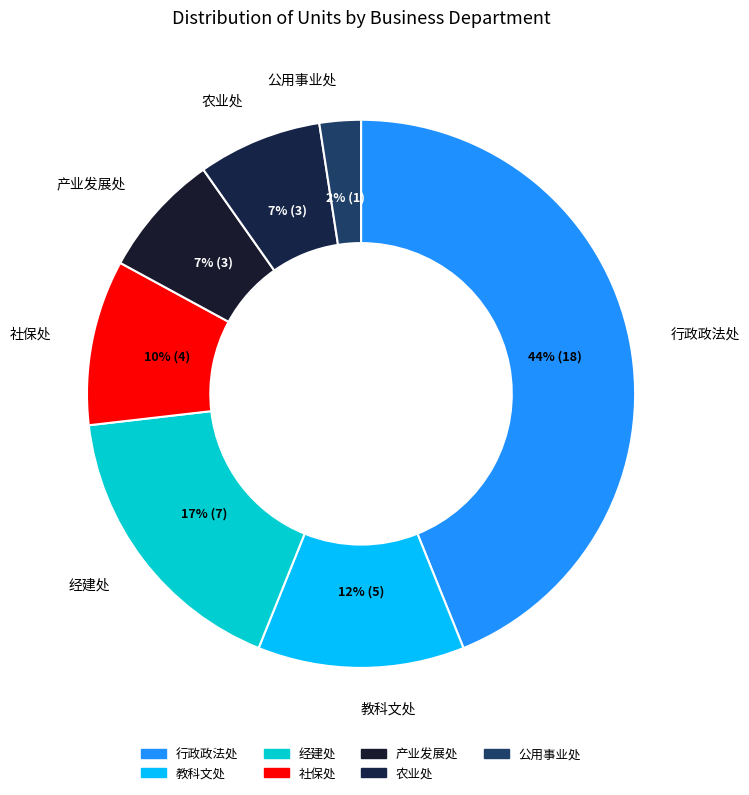

How many slices are in this pie chart?

7